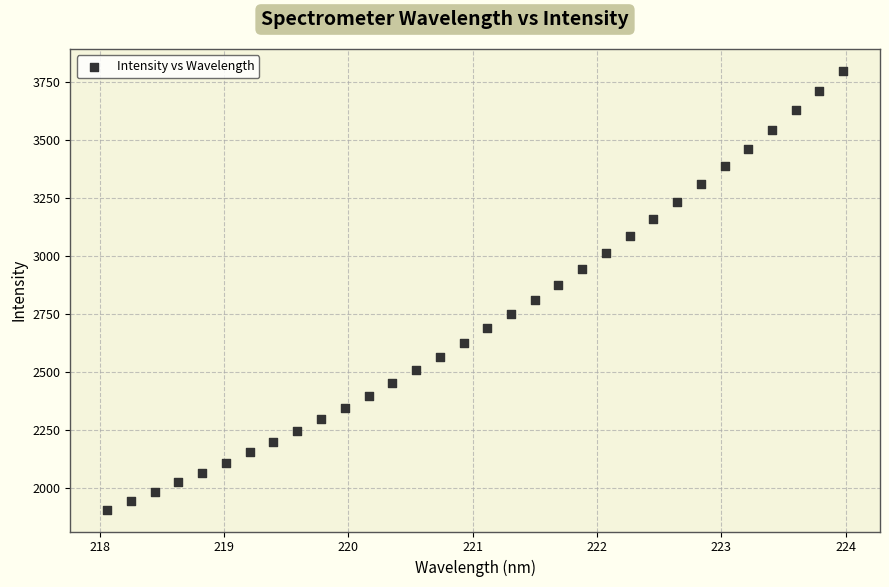

What is the range of X values (max minus min)?

5.9